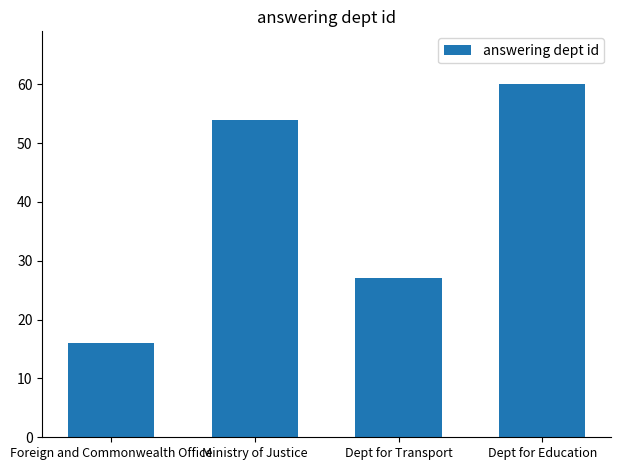

What is the value of the 3rd bar from the left?

27